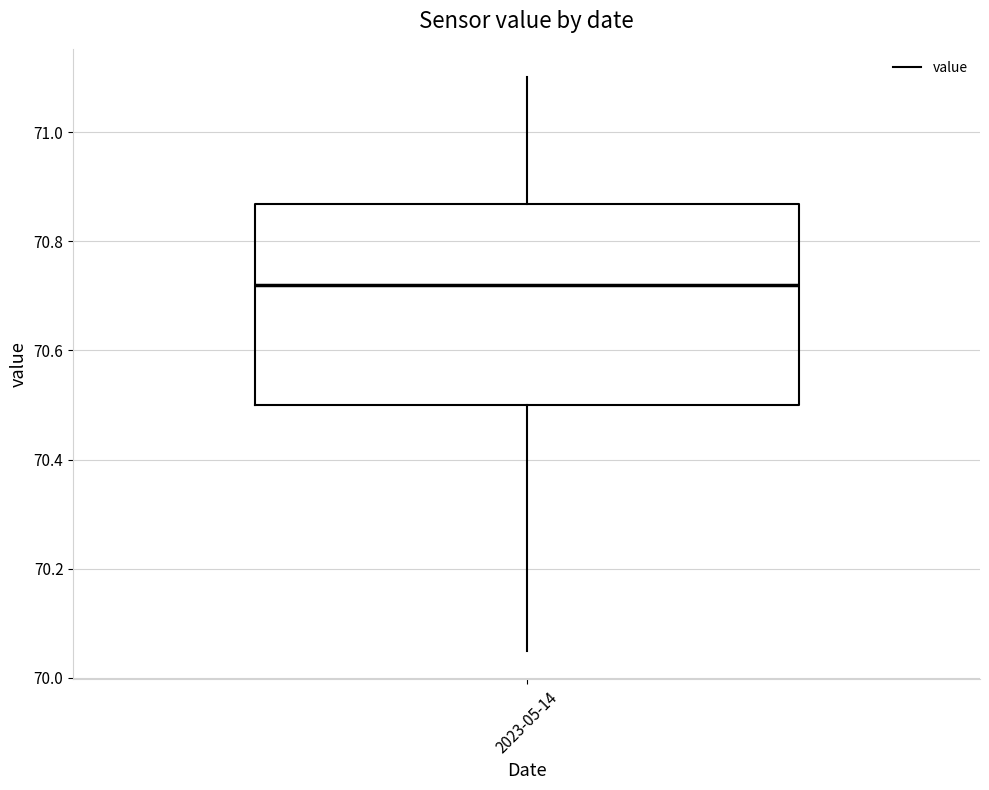

Read this box plot against the y-axis: the position of the median line, the range covered by the box, and the ends of both whiskers. The values are not printed on the chart, so give them approximately, as read against the axis.

median 70.72, box 70.50 to 70.86, whiskers 70.06 to 71.10